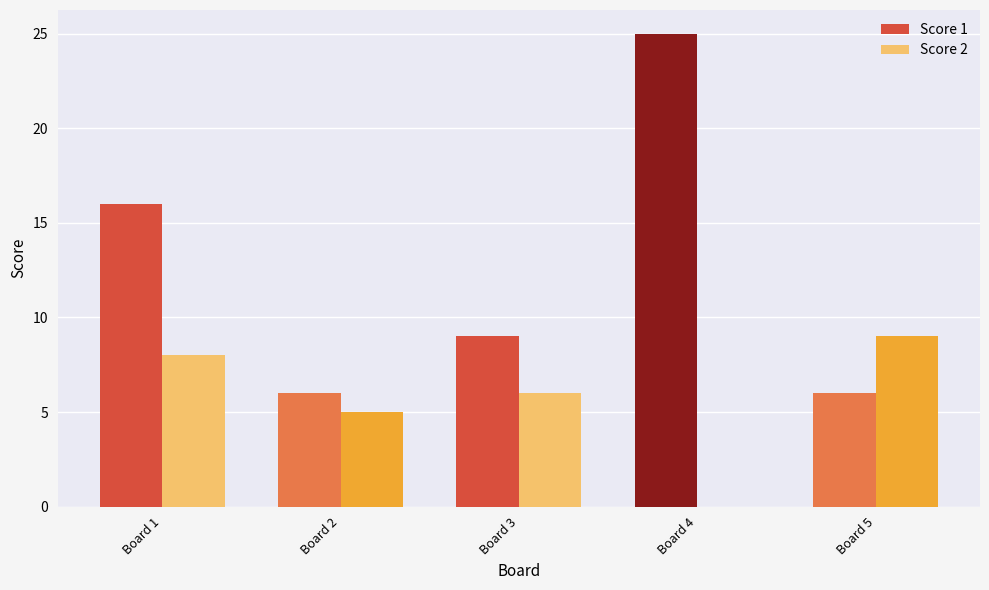

Which series has the widest spread of values?

Score 1